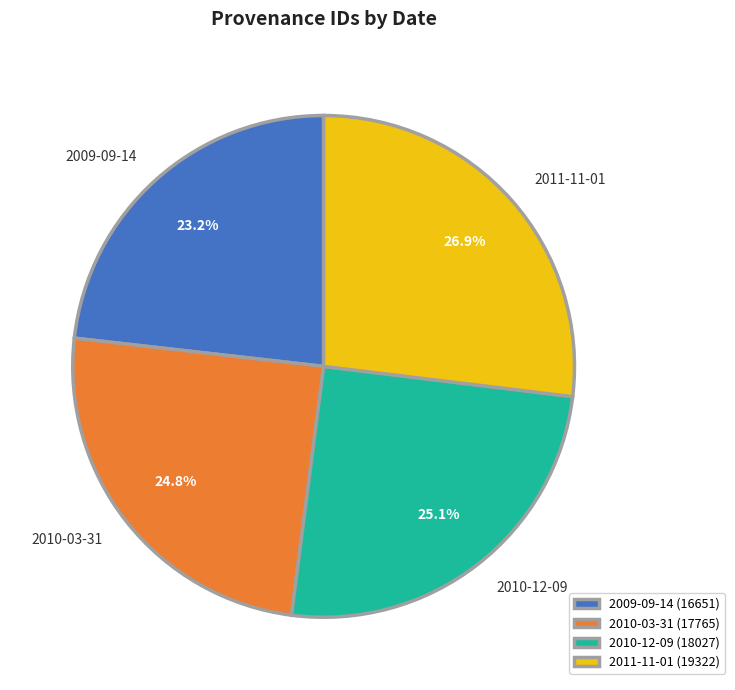

Which slice is the smallest?

2009-09-14